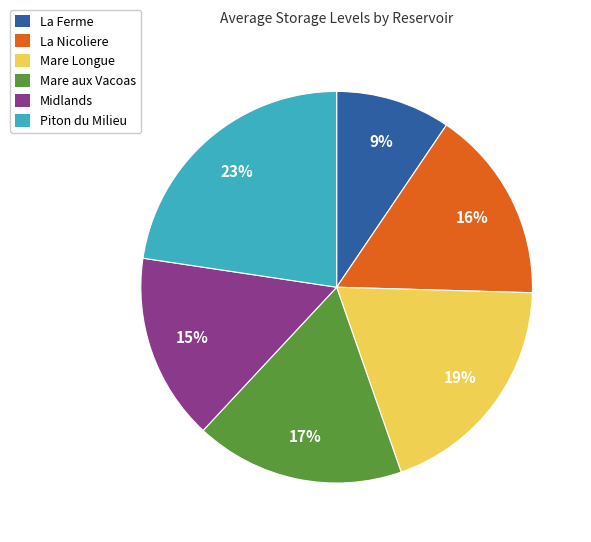

What is the largest slice in the pie chart?

Piton du Milieu